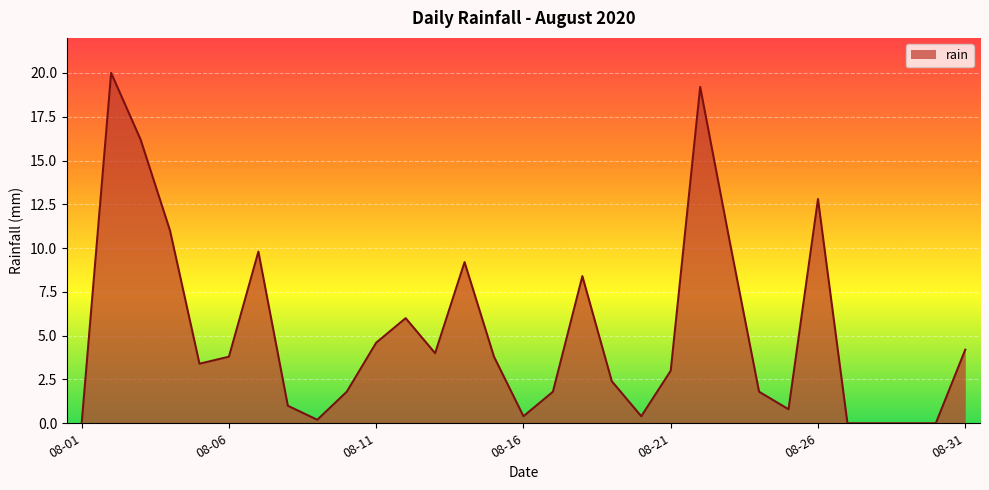

What is the difference between the maximum and minimum values?

20.0